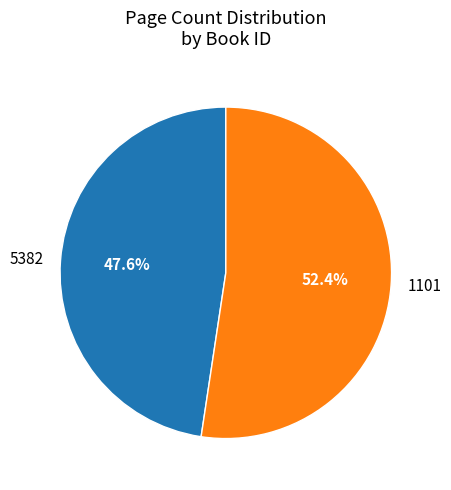

How many segments does this pie chart have?

2